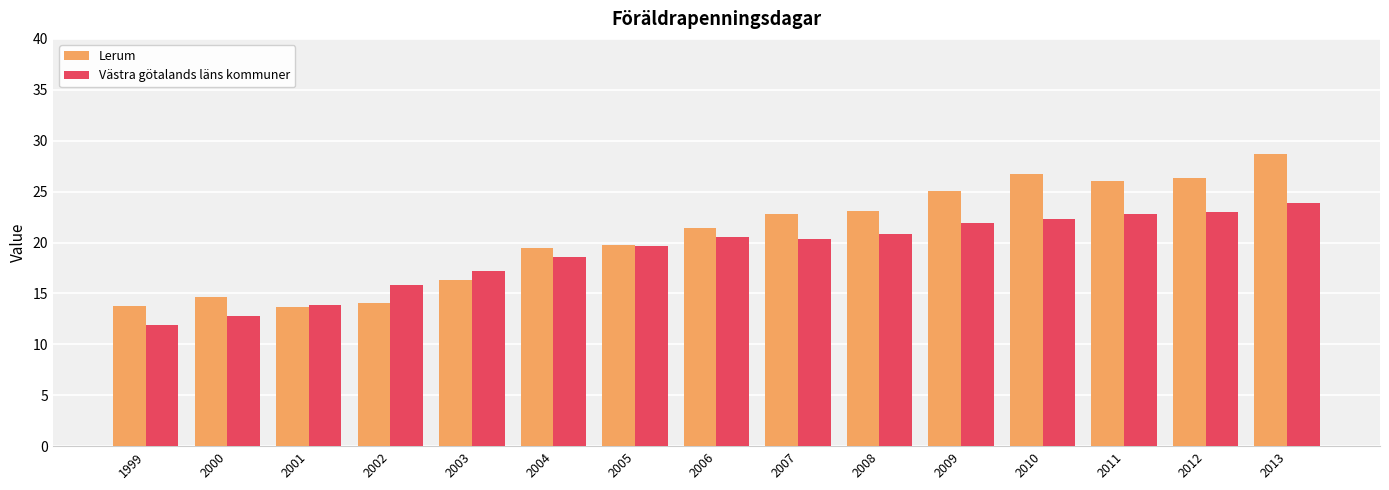

What is the sum of the Västra götalands läns kommuner values at 2007 and 2006?

40.9